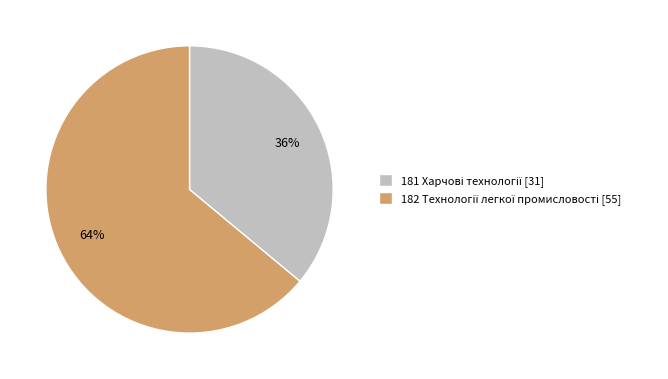

To the nearest percent, what is the average slice percentage?

50%